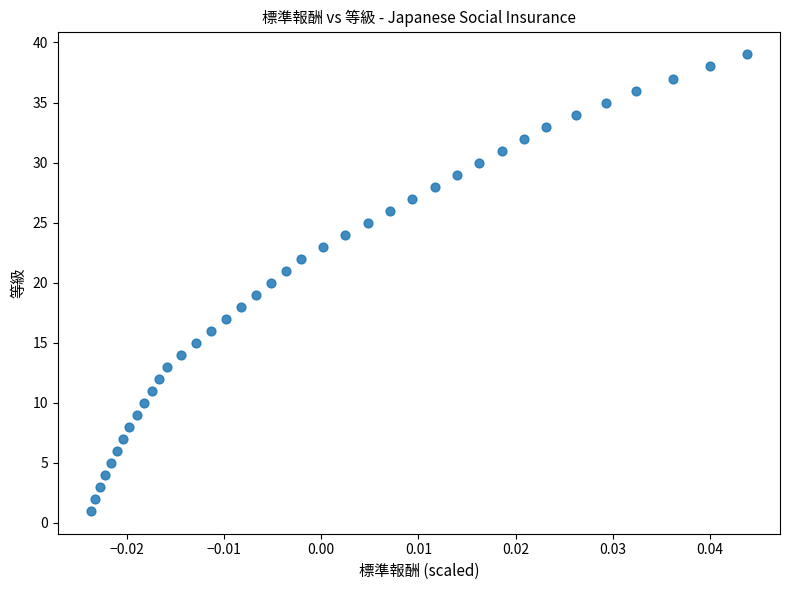

What is the range of Y values (max minus min)?

38.0